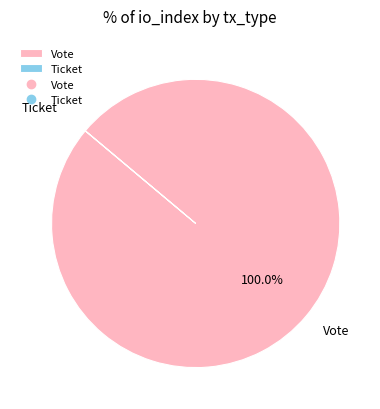

Which slice is the largest?

Vote